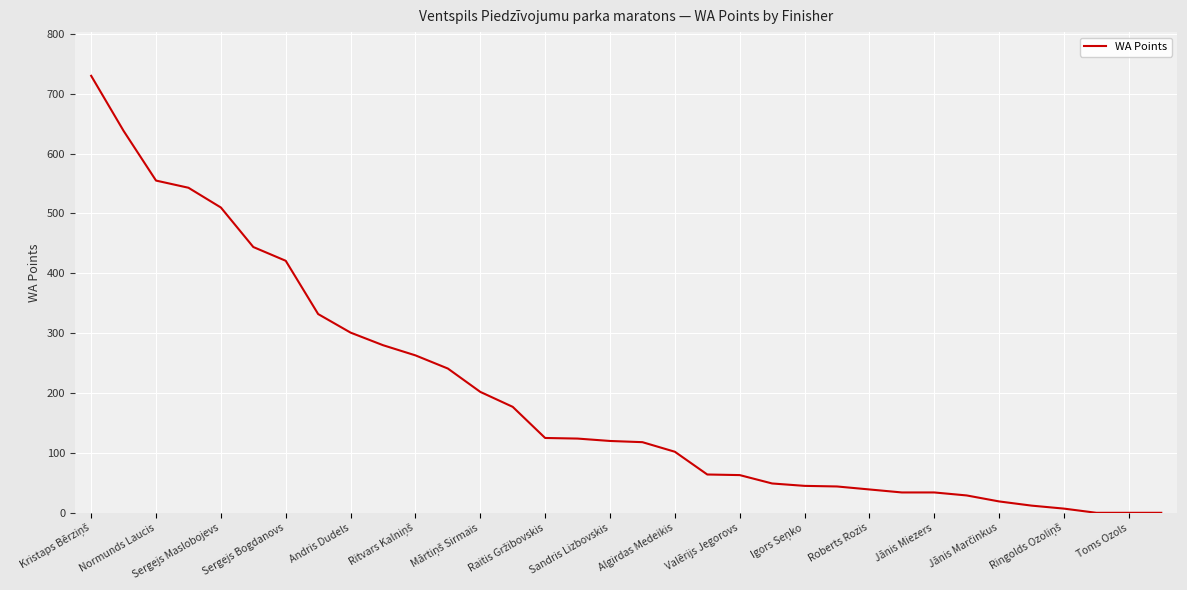

What is the difference between the maximum and minimum values?

730